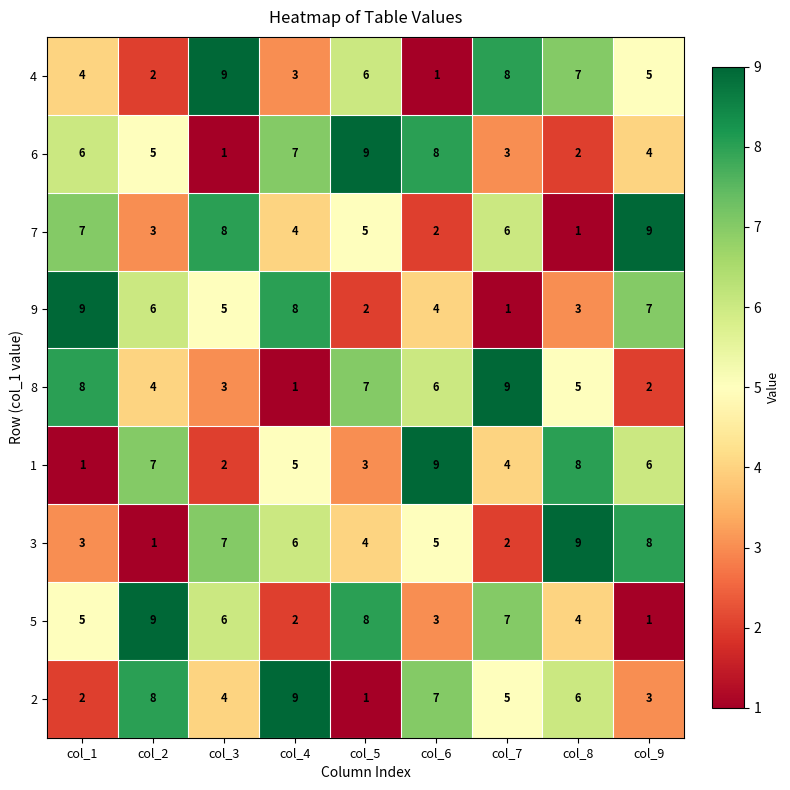

The 1 series shows 3 at col_3. True or false?

False